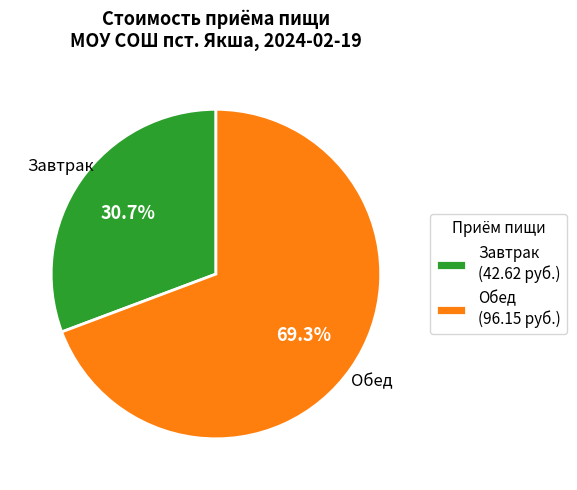

What is the ratio of the value at Обед to the value at Завтрак?

2.3